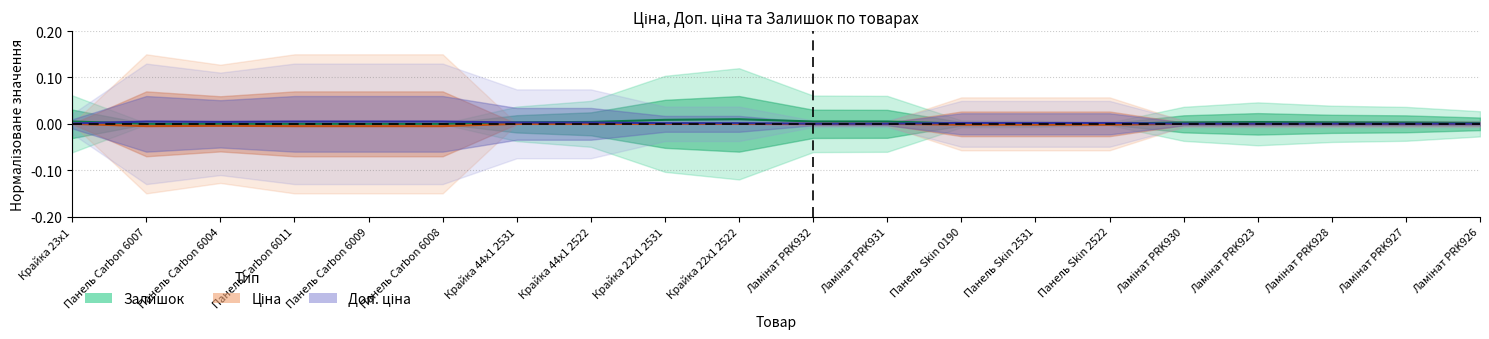

The value of Залишок at Панель Skin 2531 is 0.0. True or false?

False